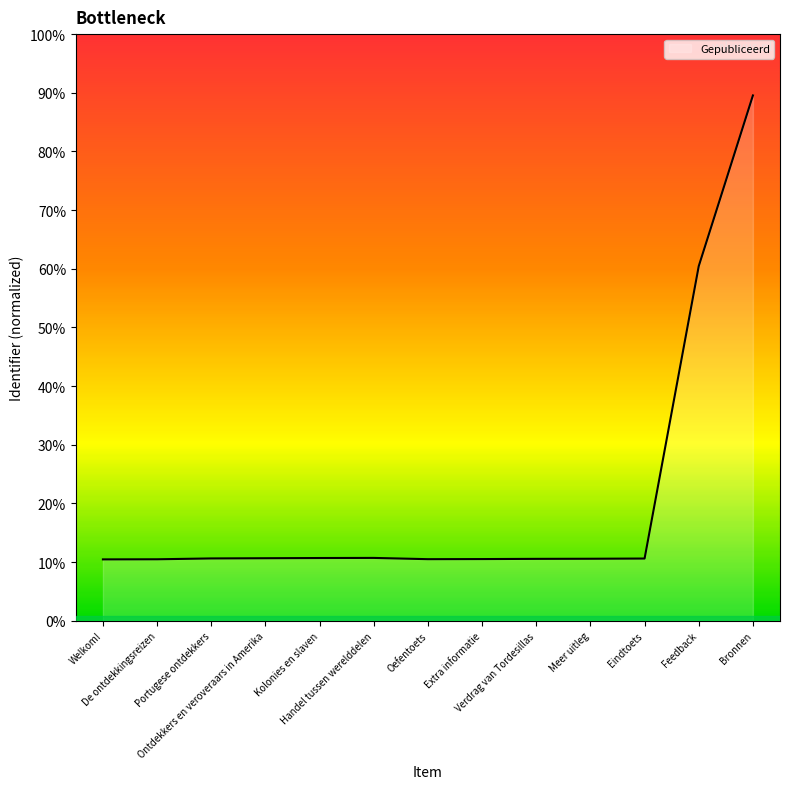

What is the change in value from Extra informatie to Meer uitleg?

+3